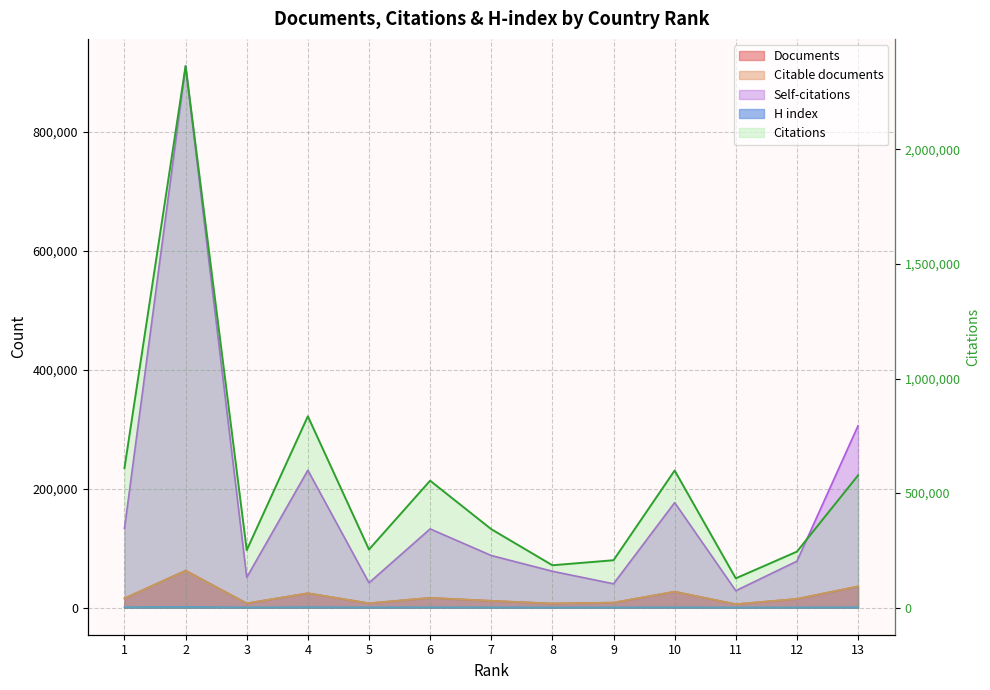

Does the chart have visible grid lines?

Yes